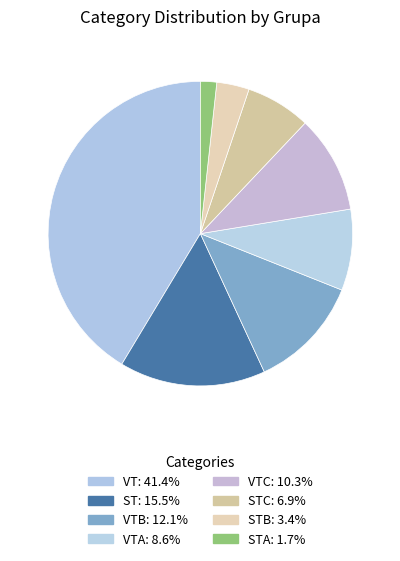

How many slices are in this pie chart?

8